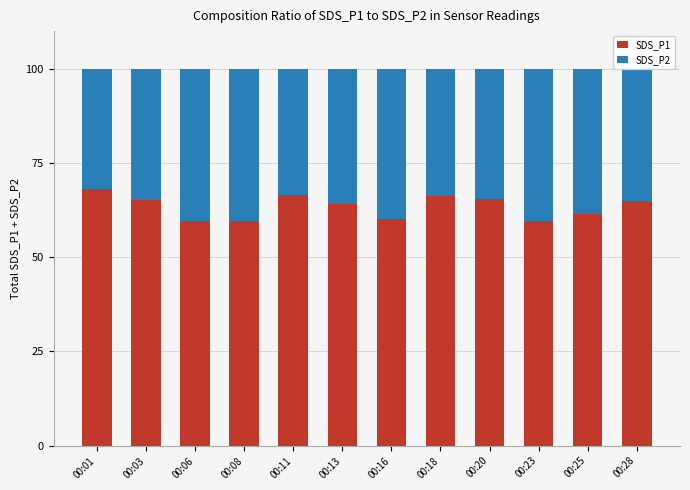

What is the difference between the maximum and second lowest values in the SDS_P1 series?

8.5